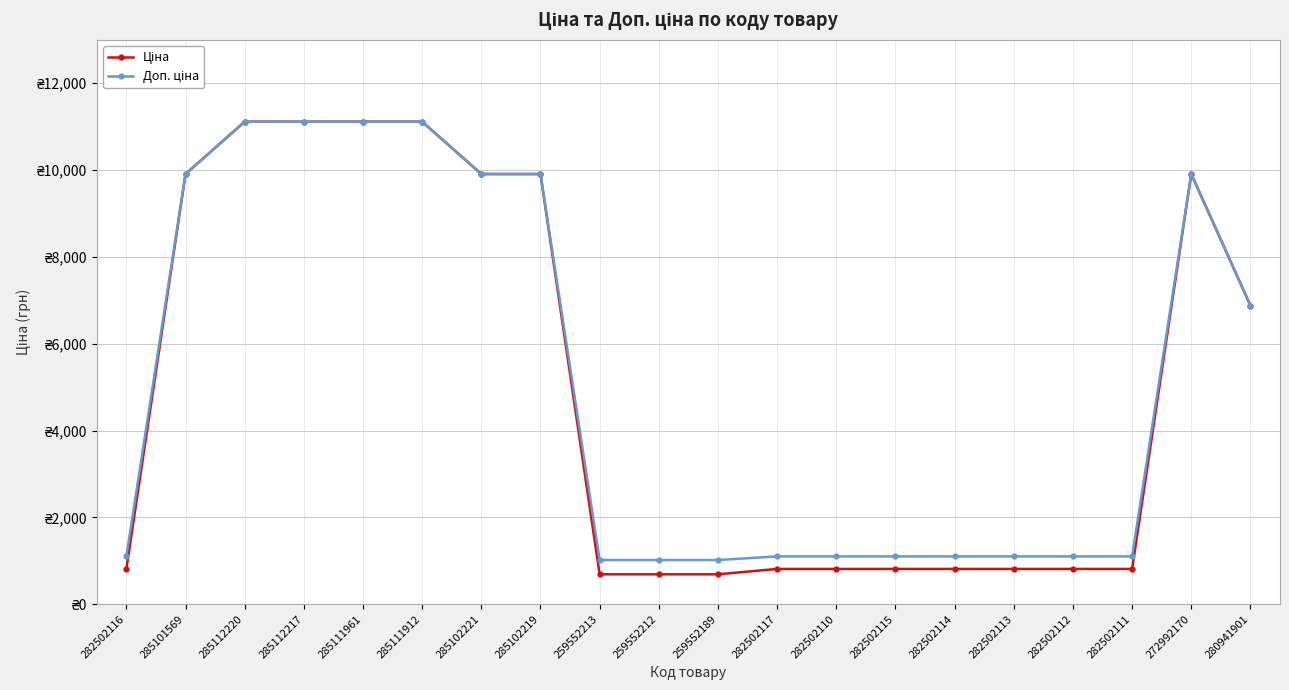

Rank the series at 259552212 from lowest to highest value.

Ціна, Доп. ціна